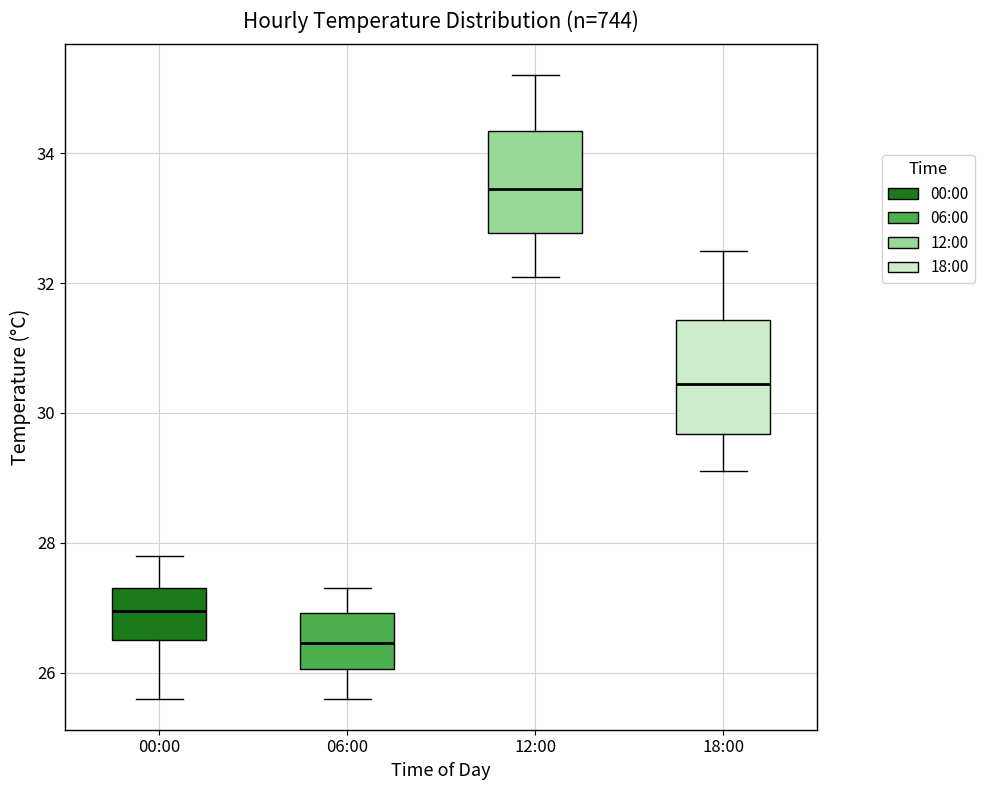

Reading left to right, transcribe this box plot: for each box, give where its median line is, the range the box spans, and where its two whiskers end, as read against the y-axis. The values are not printed on the chart, so give them approximately, as read against the axis.

00:00: median 27.0, box 26.6 to 27.4, whiskers 25.6 to 27.8
06:00: median 26.4, box 26.0 to 27.0, whiskers 25.6 to 27.4
12:00: median 33.4, box 32.8 to 34.4, whiskers 32.2 to 35.2
18:00: median 30.4, box 29.6 to 31.4, whiskers 29.2 to 32.6